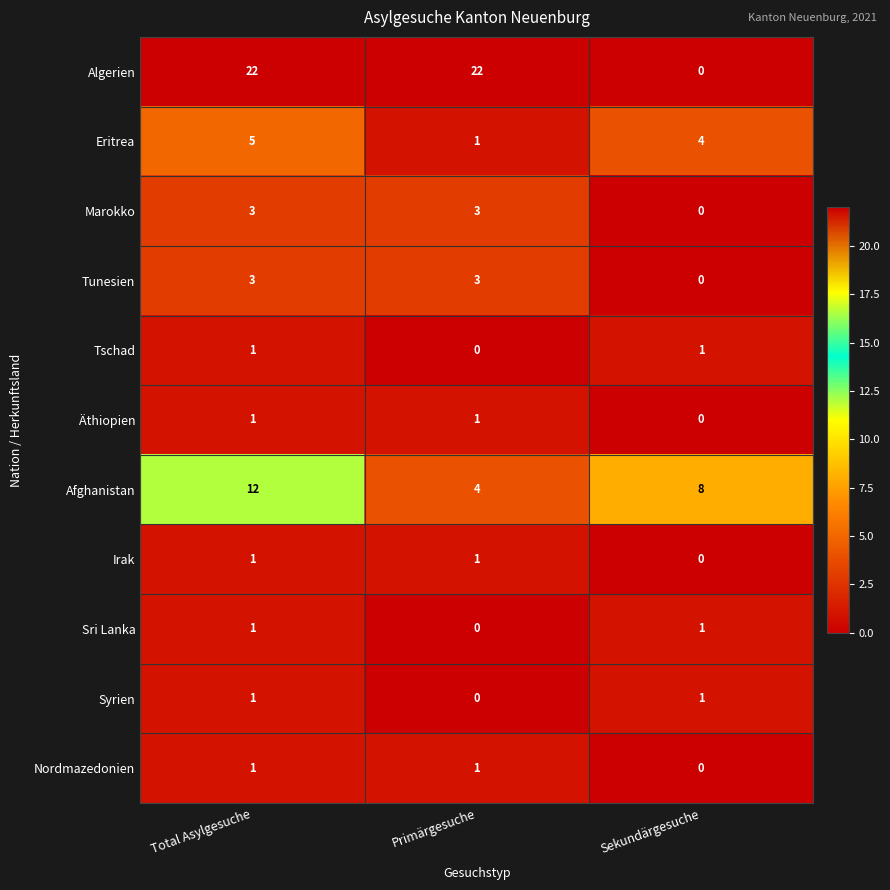

The value of Nordmazedonien at Primärgesuche is 2. True or false?

False